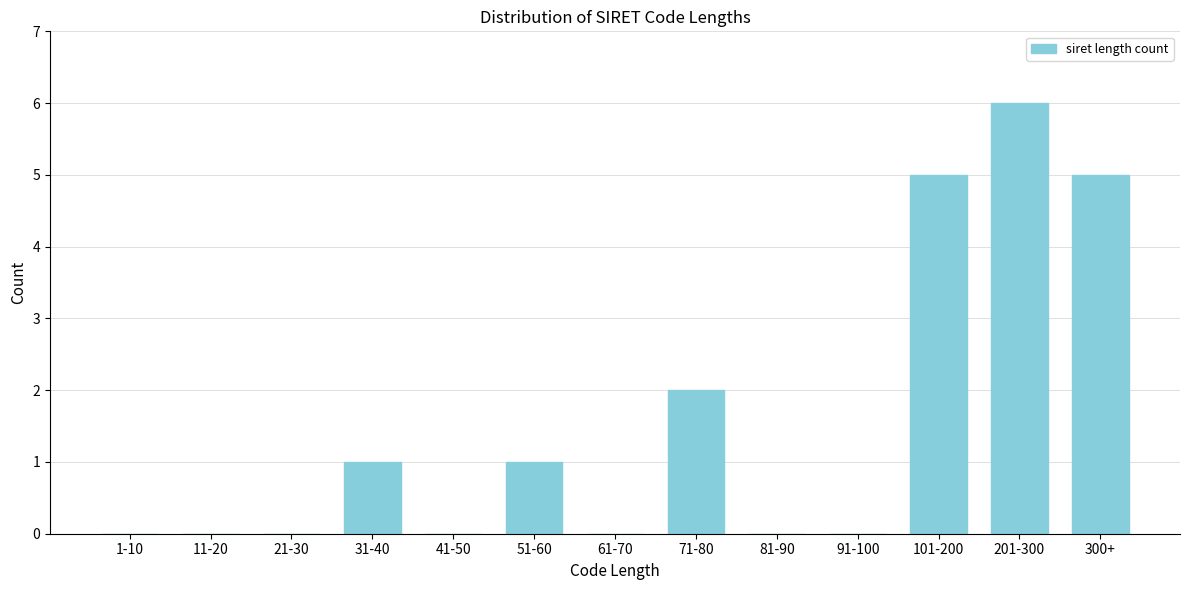

Reading left to right, extract all data points from this chart.

1-10=0	11-20=0	21-30=0	31-40=1	41-50=0	51-60=1	61-70=0	71-80=2	81-90=0	91-100=0	101-200=5	201-300=6	300+=5